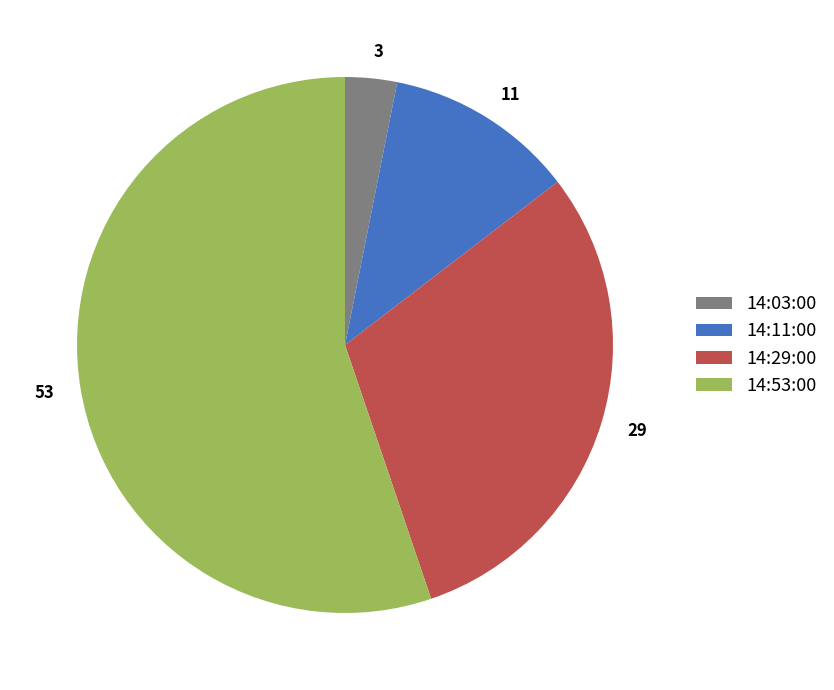

Is it true that 14:29:00 is 30% of the pie?

True